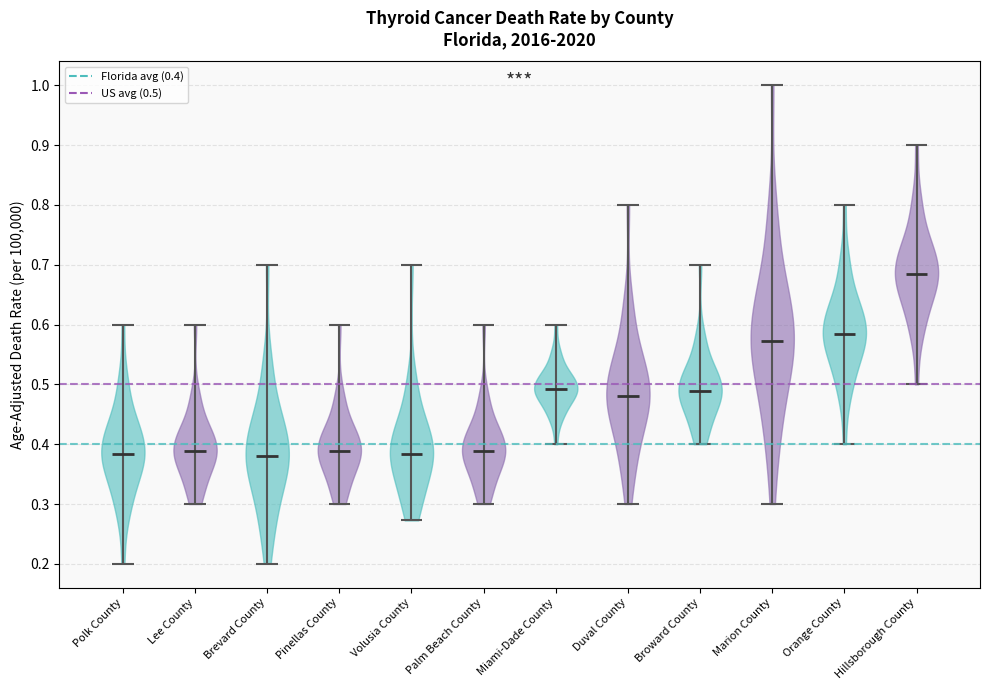

Which violin has the highest median line?

Hillsborough County